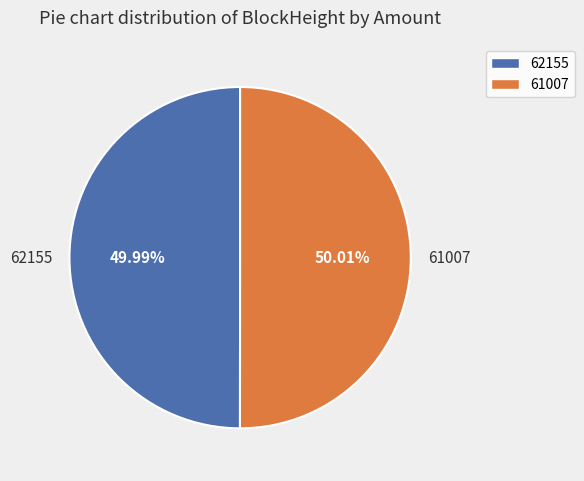

The 61007 slice represents 90% of the pie. True or false?

False